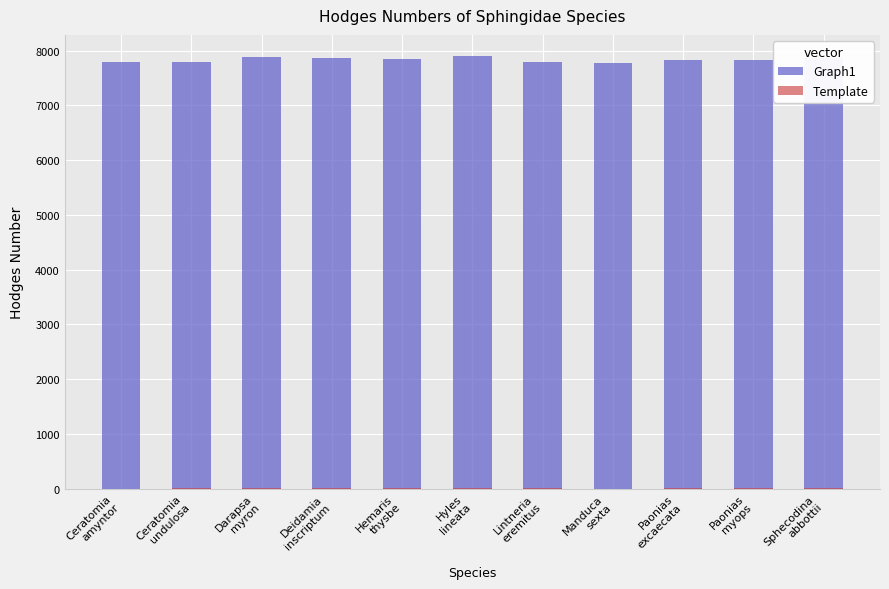

At which category is the sum across all series the highest?

Hyles
lineata